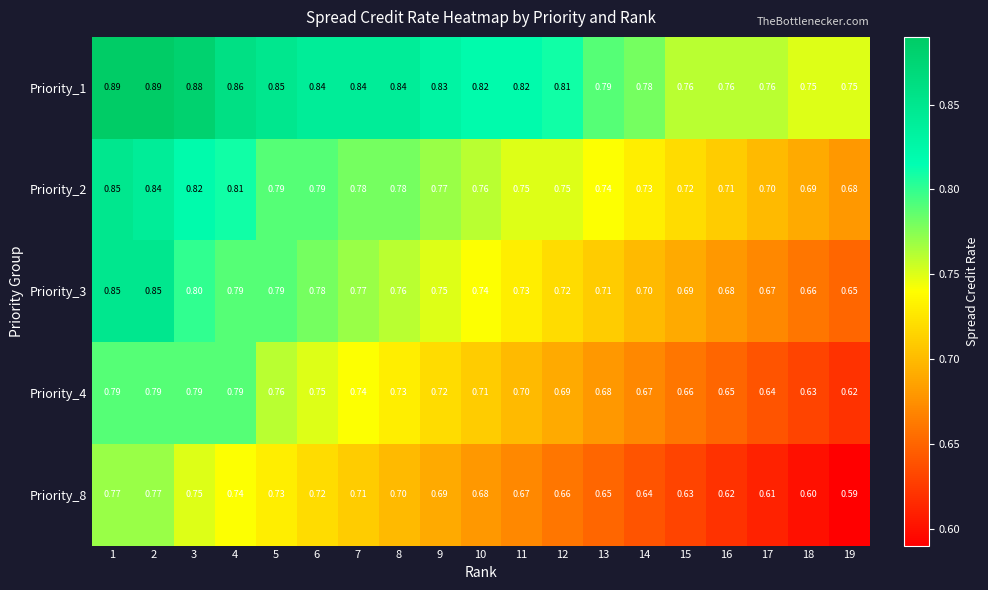

At how many categories does at least one series exceed 0?

19